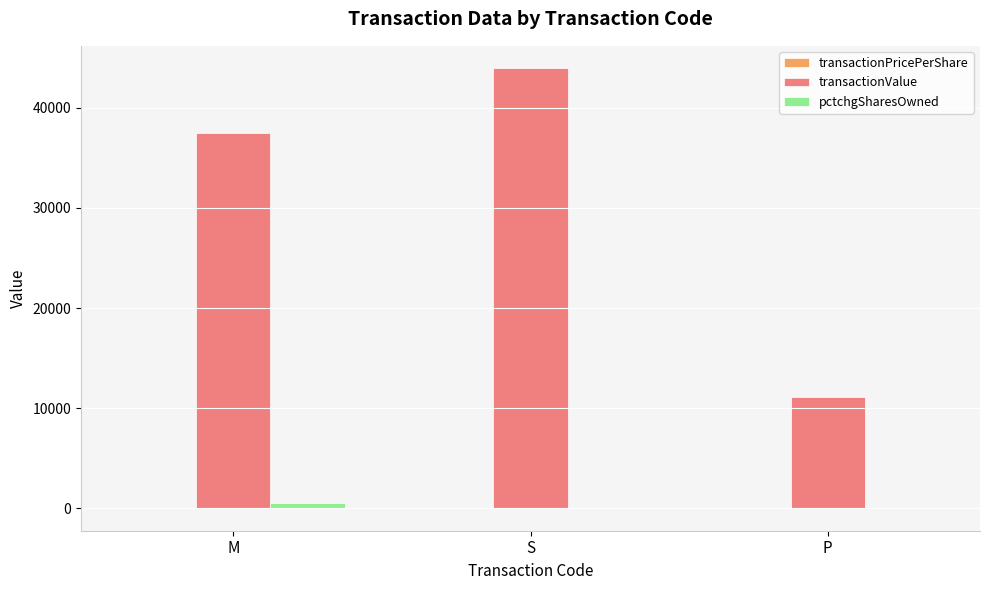

Which series changed the most between M and P?

transactionValue